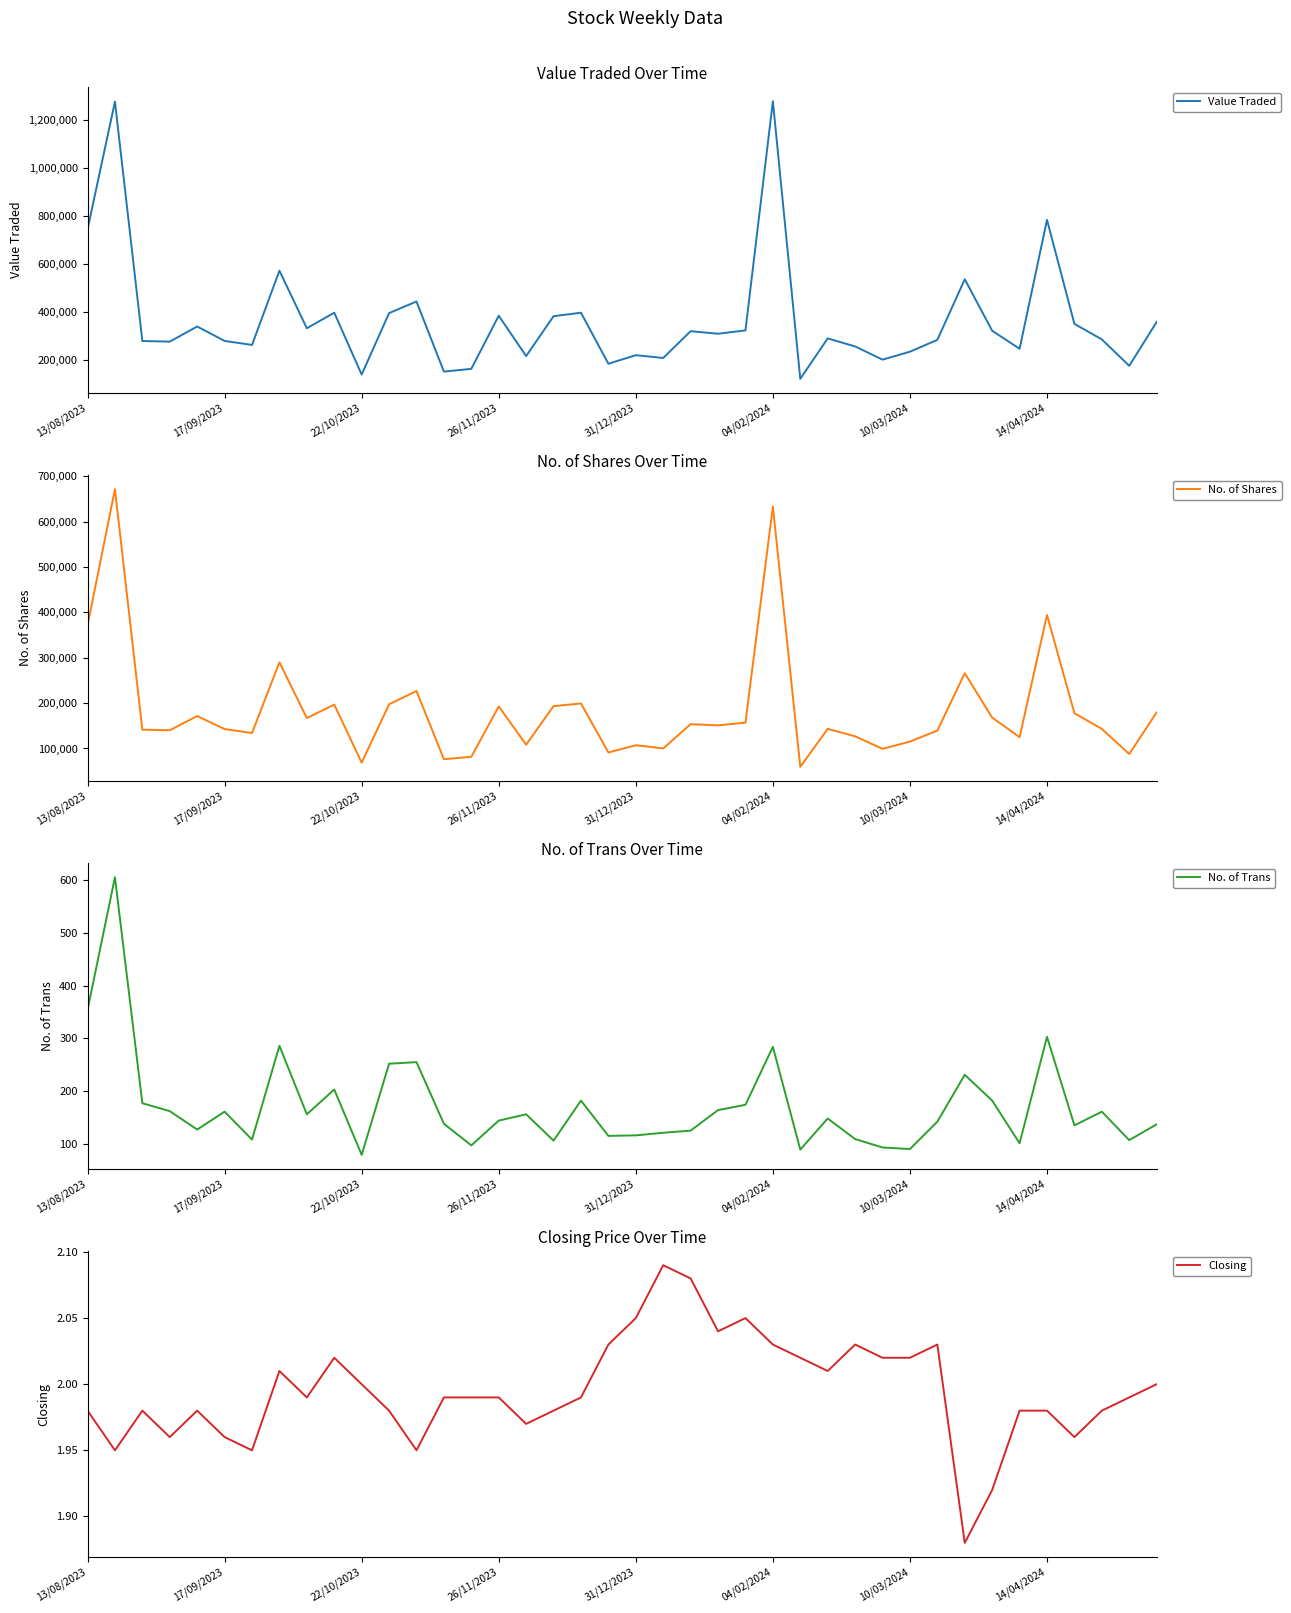

Where is Value Traded nearest to the value 699490?

13/08/2023